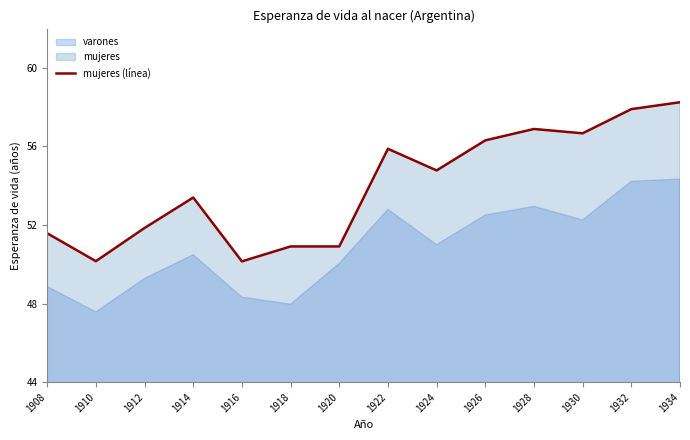

What is the greatest value displayed?

58.2